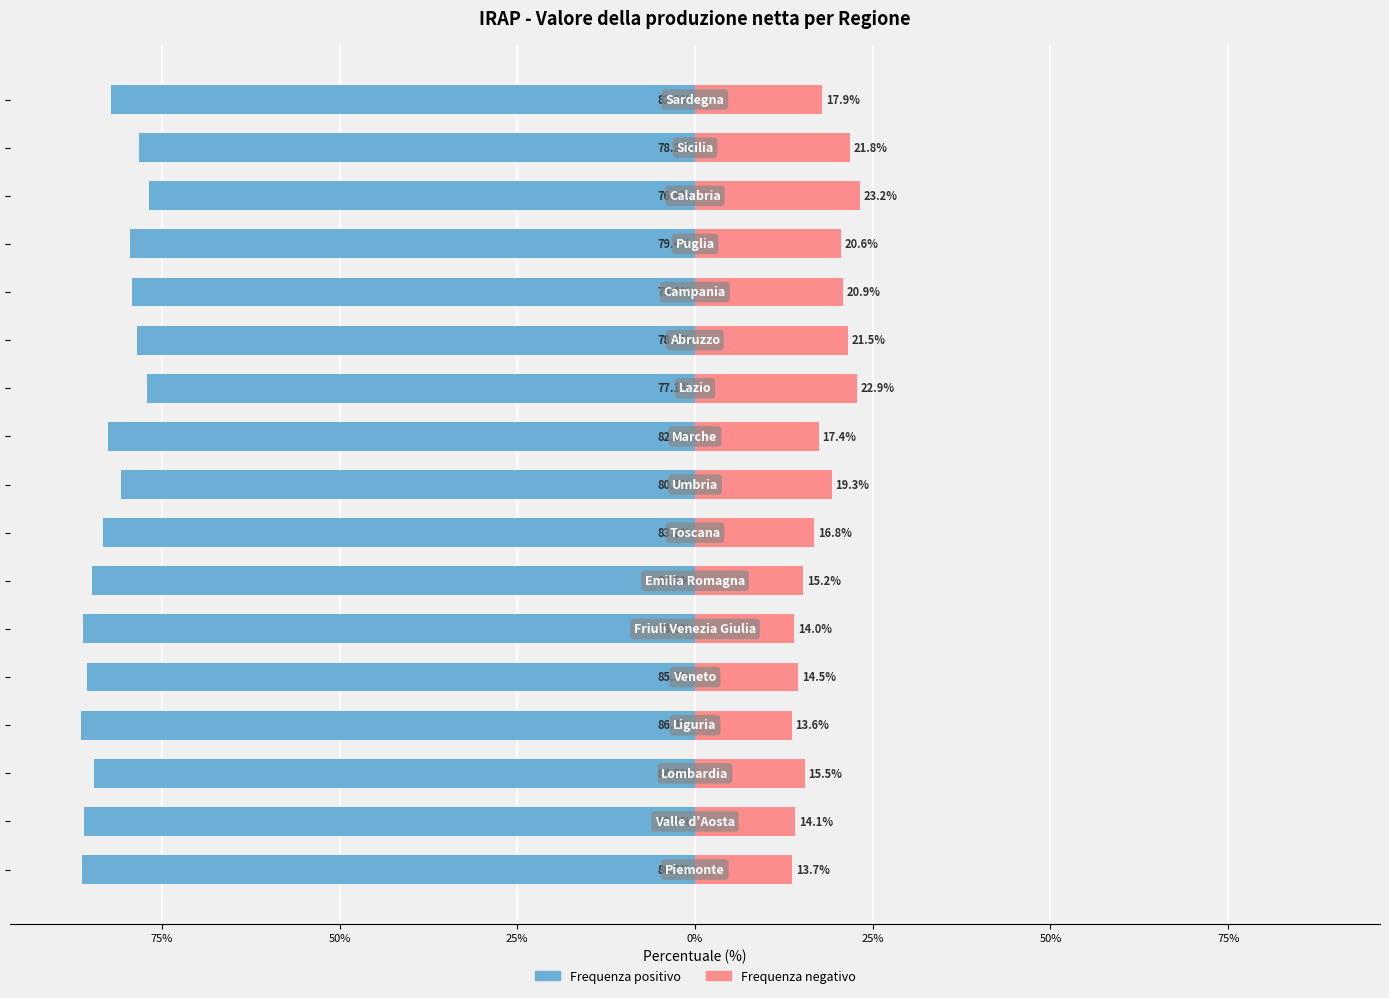

What is the value of the Frequenza negativo bar at the 1st from the left?

13.7